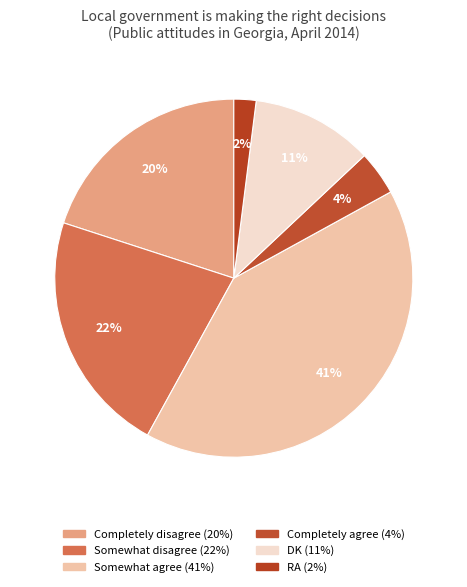

Count the number of slices in the pie.

6